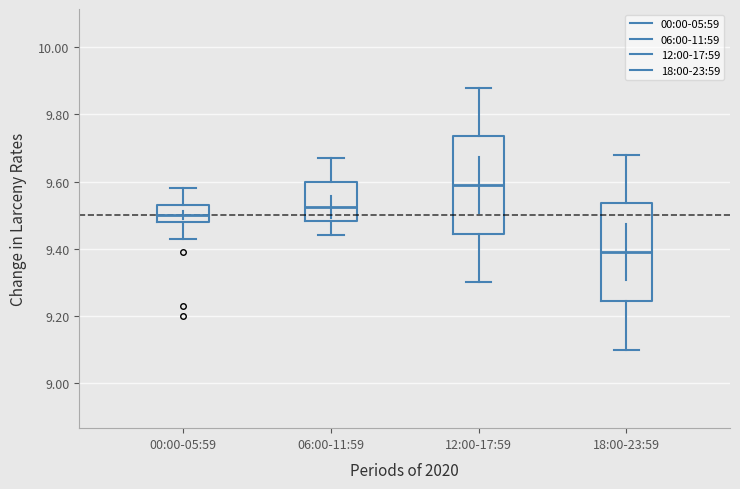

Where is the lower edge of the box for 06:00-11:59 on the y-axis? The values are not printed on the chart, so give them approximately, as read against the axis.

9.48